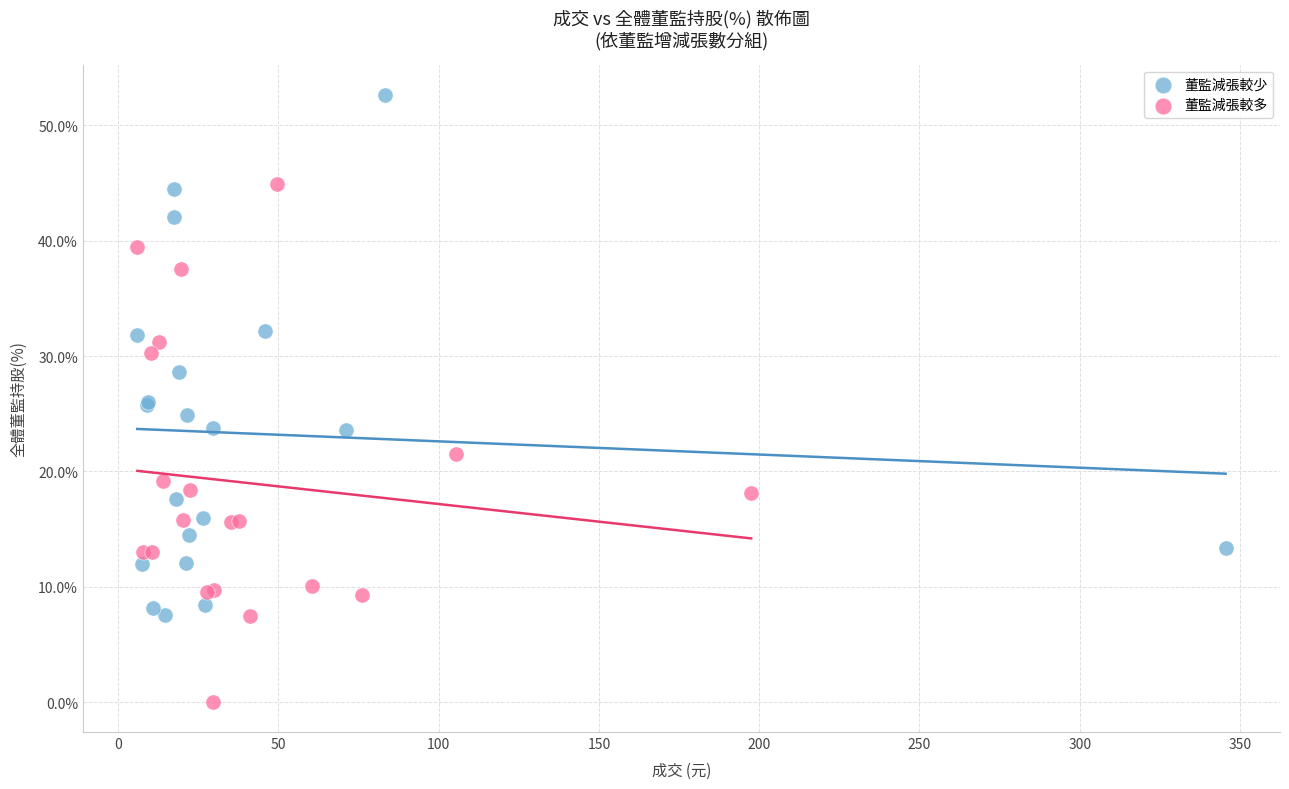

Which series reaches the minimum Y coordinate?

董監減張較多